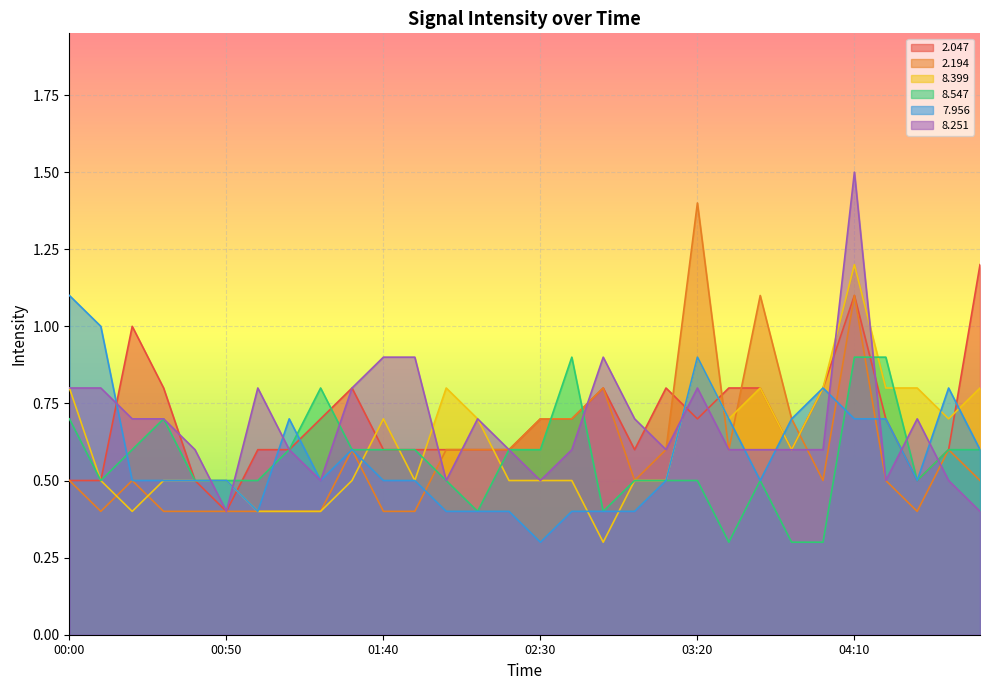

True or false:   7.956 and   8.251 cross at least once.

True